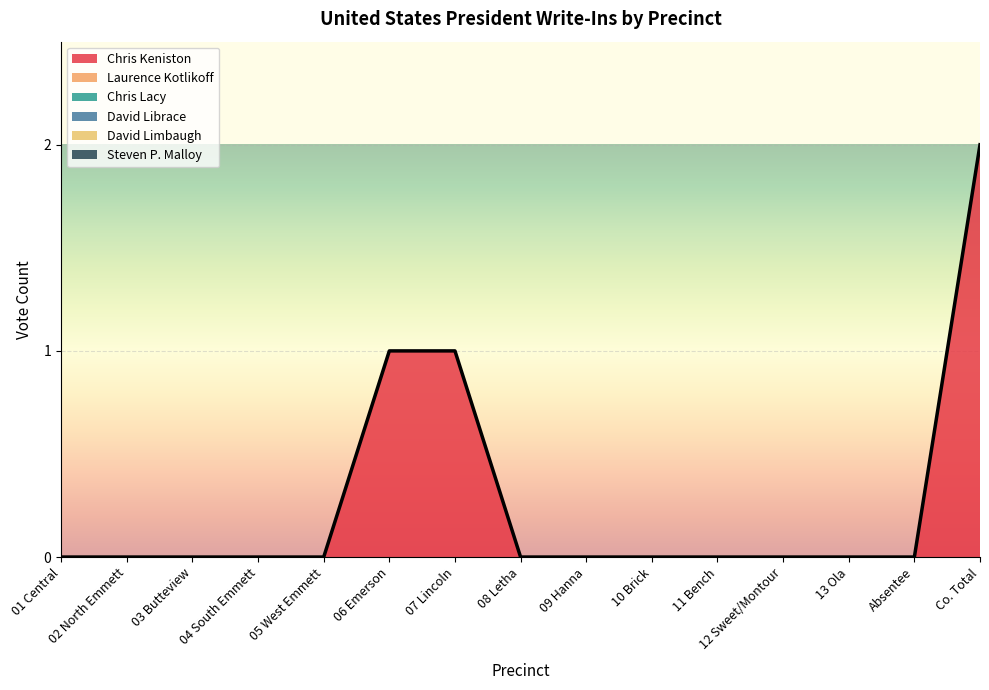

Reading left to right, transcribe all the data shown in this chart.

Chris Keniston: 0	0	0	0	0	1	1	0	0	0	0	0	0	0	2
Laurence Kotlikoff: 0	0	0	0	0	0	0	0	0	0	0	0	0	0	0
Chris Lacy: 0	0	0	0	0	0	0	0	0	0	0	0	0	0	0
David Librace: 0	0	0	0	0	0	0	0	0	0	0	0	0	0	0
David Limbaugh: 0	0	0	0	0	0	0	0	0	0	0	0	0	0	0
Steven P. Malloy: 0	0	0	0	0	0	0	0	0	0	0	0	0	0	0